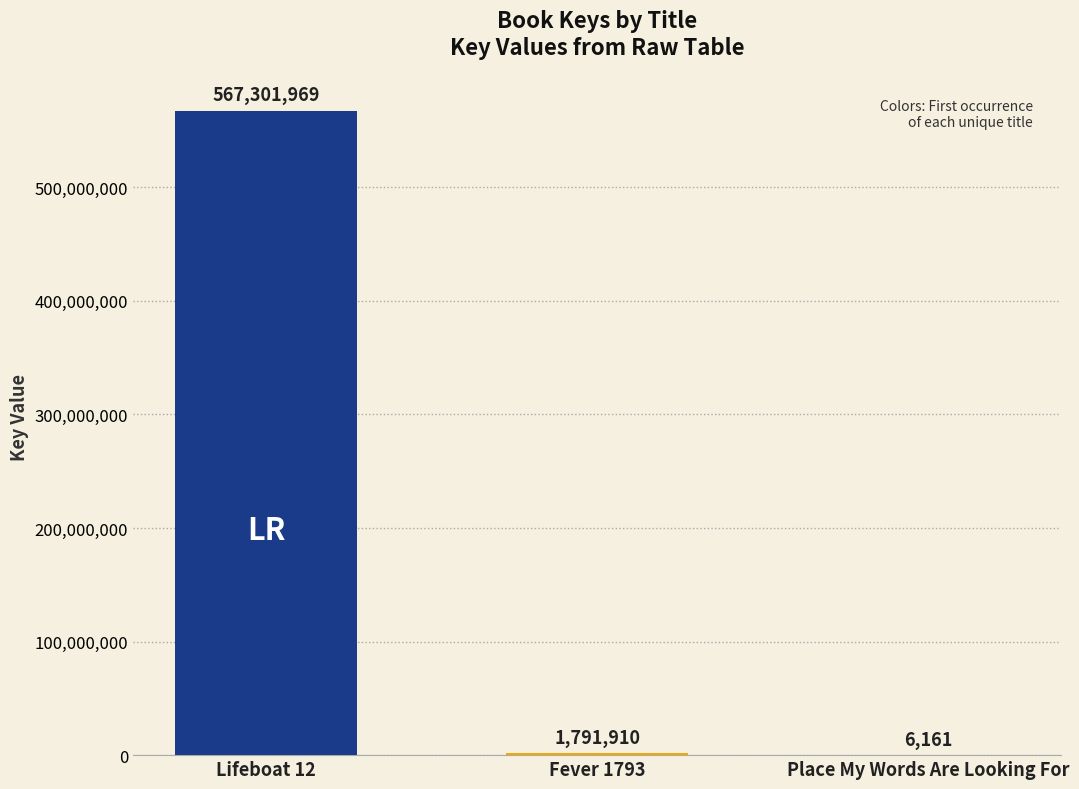

Between Fever 1793 and Place My Words Are Looking For, which is larger?

Fever 1793